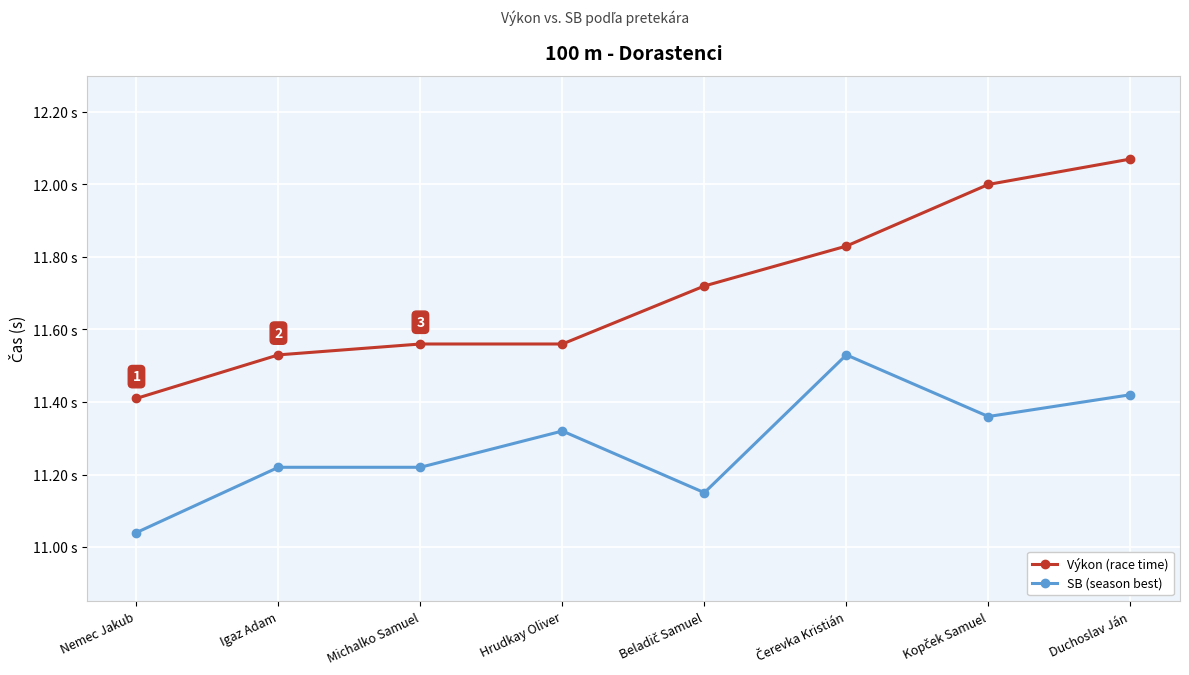

Reading right to left, extract all data points from this chart.

Výkon (race time): Duchoslav Ján=12.1	Kopček Samuel=12.0	Čerevka Kristián=11.8	Beladič Samuel=11.7	Hrudkay Oliver=11.6	Michalko Samuel=11.6	Igaz Adam=11.5	Nemec Jakub=11.4
SB (season best): Duchoslav Ján=11.4	Kopček Samuel=11.4	Čerevka Kristián=11.5	Beladič Samuel=11.2	Hrudkay Oliver=11.3	Michalko Samuel=11.2	Igaz Adam=11.2	Nemec Jakub=11.0